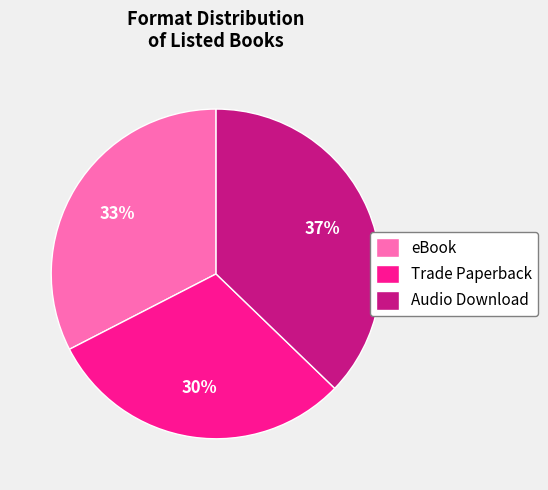

Is the sum of Trade Paperback and eBook greater than half?

Yes